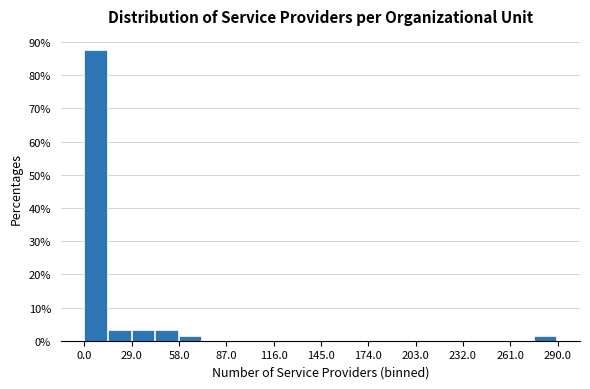

Read against the x-axis, roughly where is the centre of the tallest bar?

5